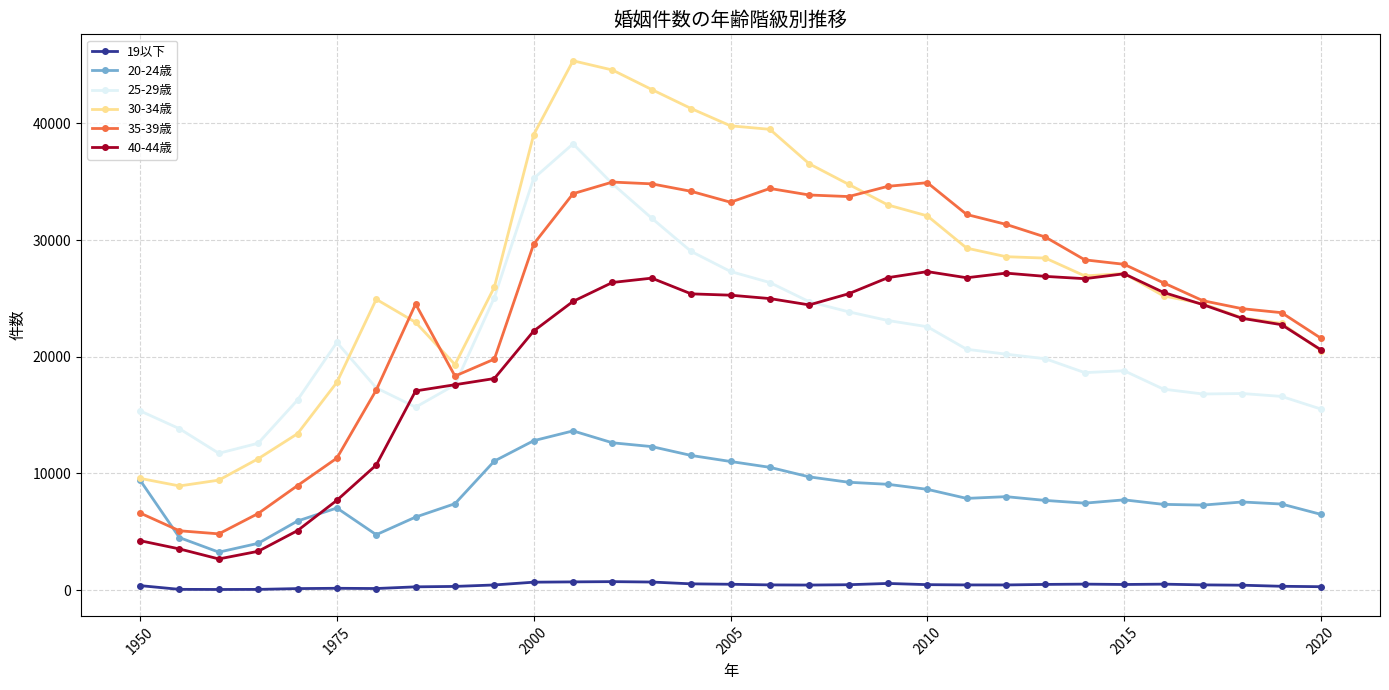

True or false: 35-39歳 has more than 1 points higher than both neighbors.

True